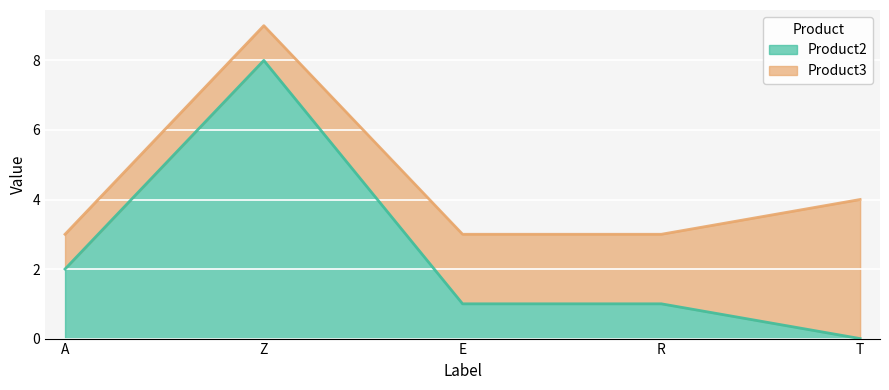

What is the sum of the values at E and Z?

9